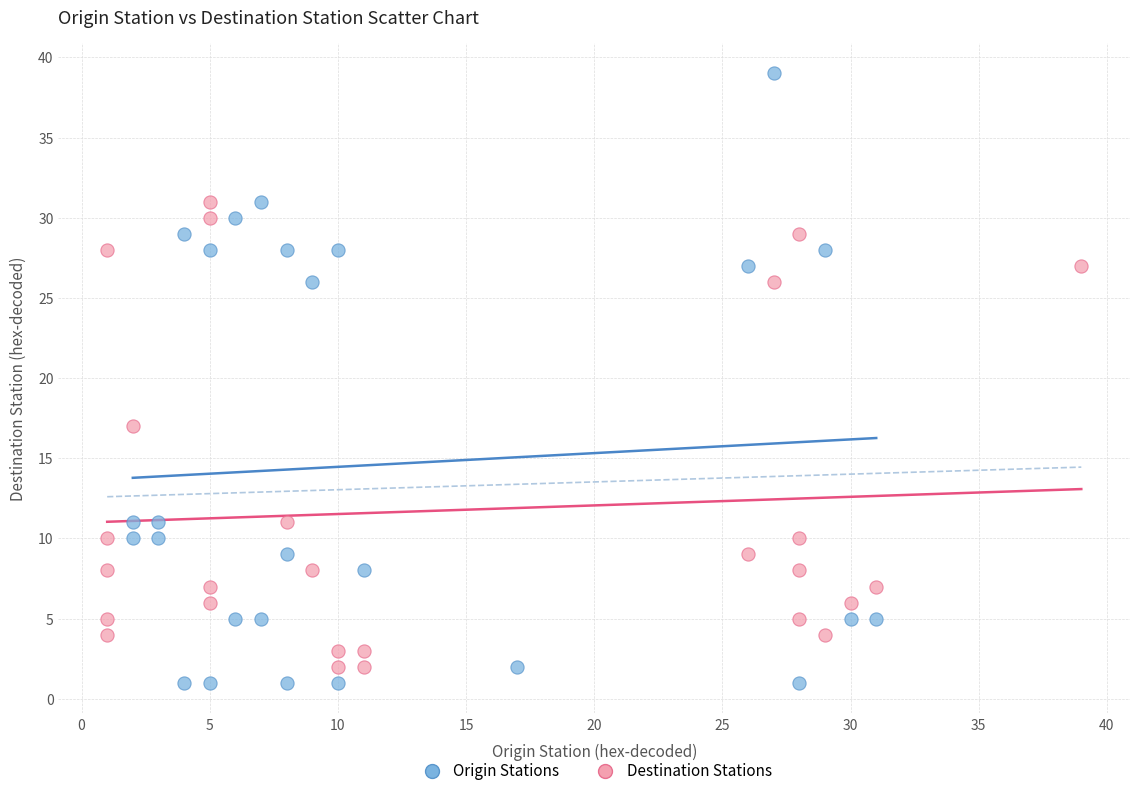

Which series has the largest Y range (max minus min)?

Origin Stations